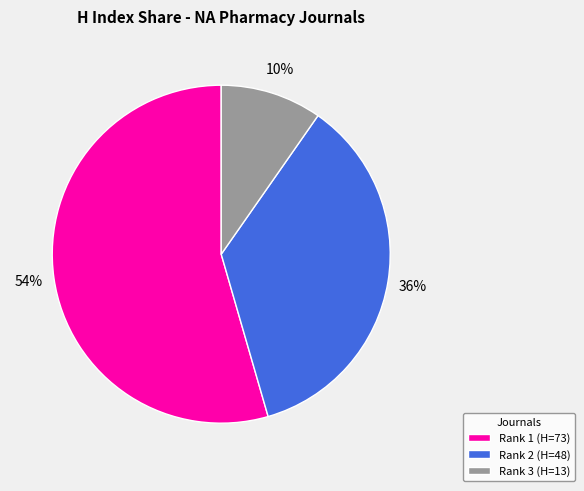

To the nearest percent, what is the combined percentage of Rank 3 (H=13) and Rank 1 (H=73)?

64%